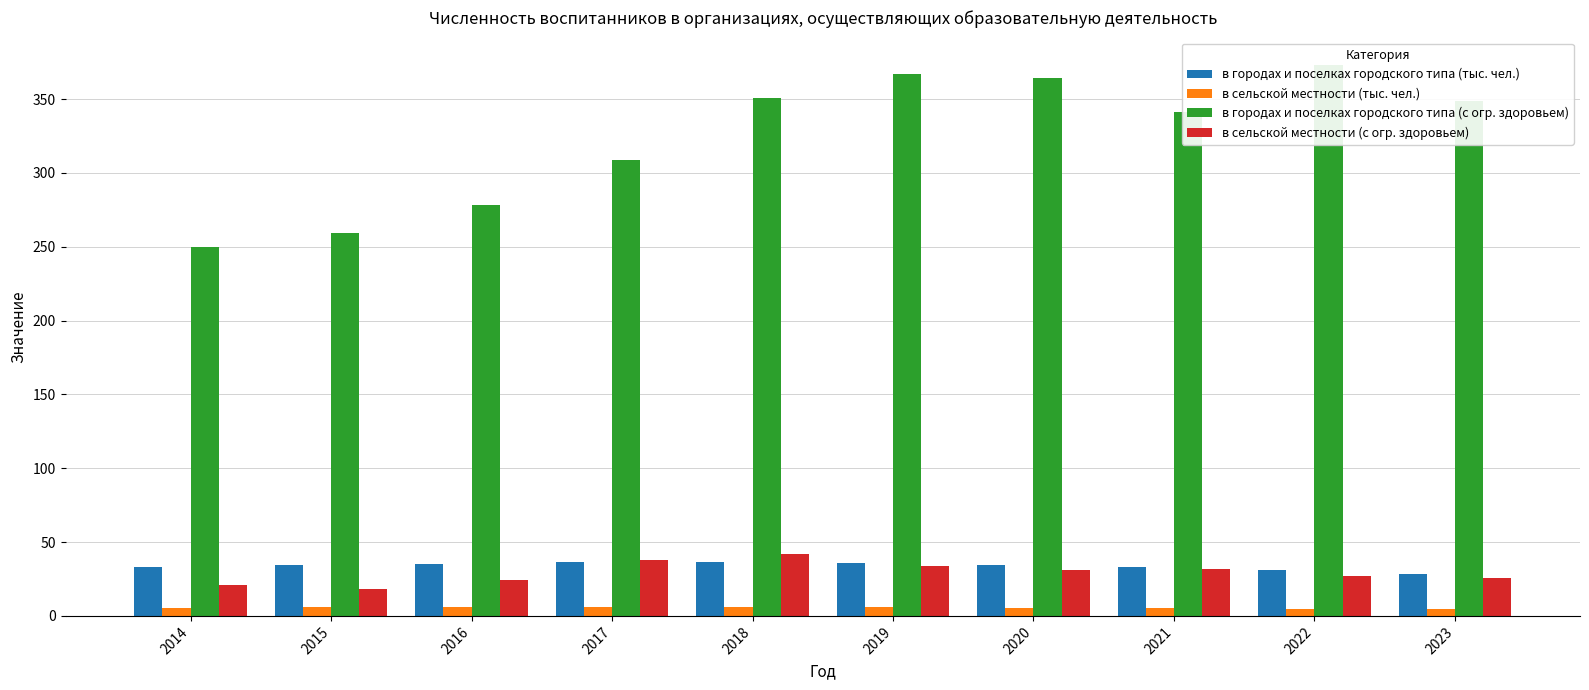

Is it true that в городах и поселках городского типа (тыс. чел.) equals 51.0 at 2022?

False